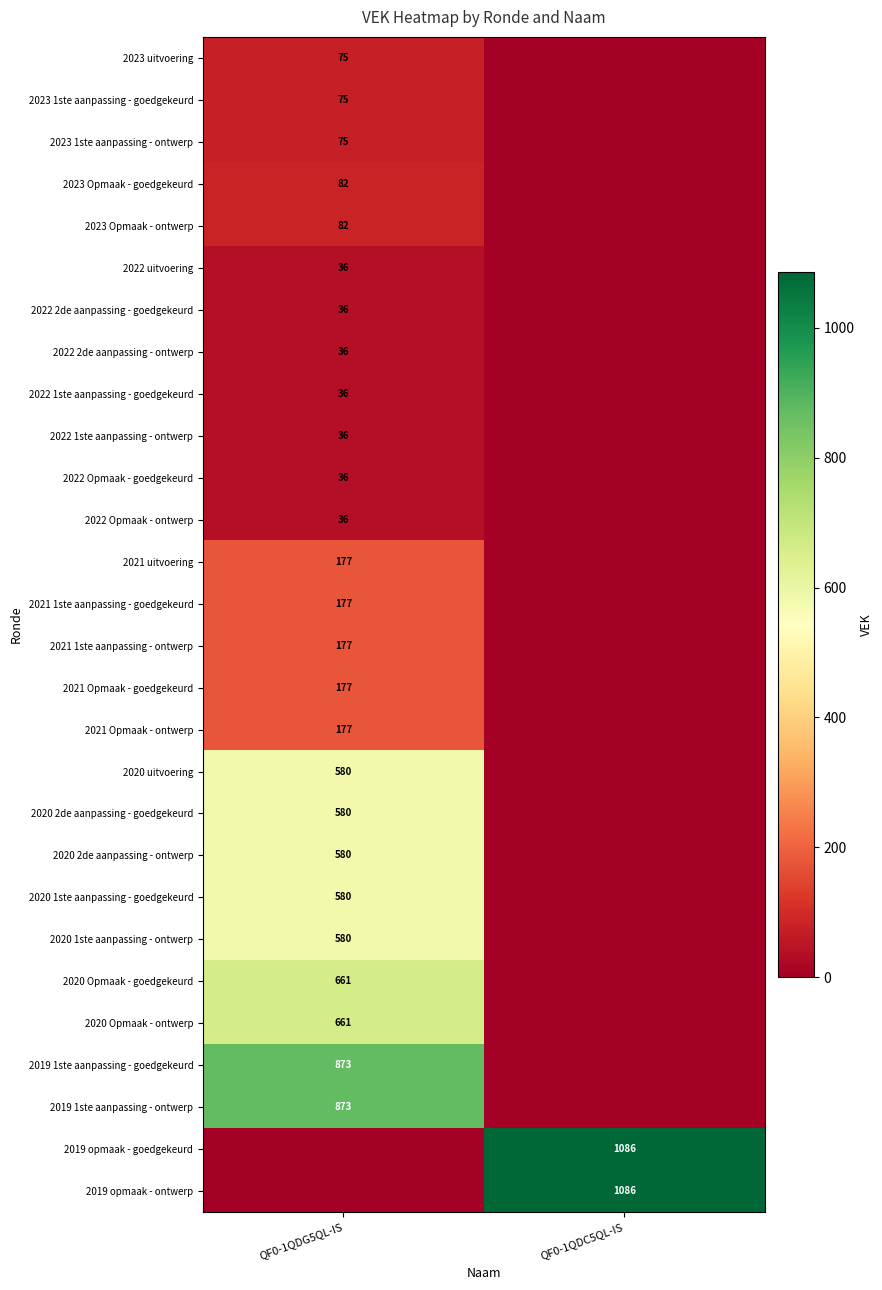

The 2019 1ste aanpassing - ontwerp series shows 873 at QF0-1QDG5QL-IS. True or false?

True